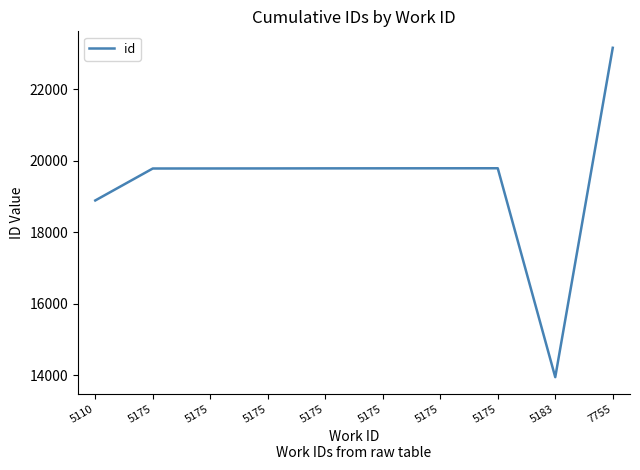

How many lines are shown in the chart?

1